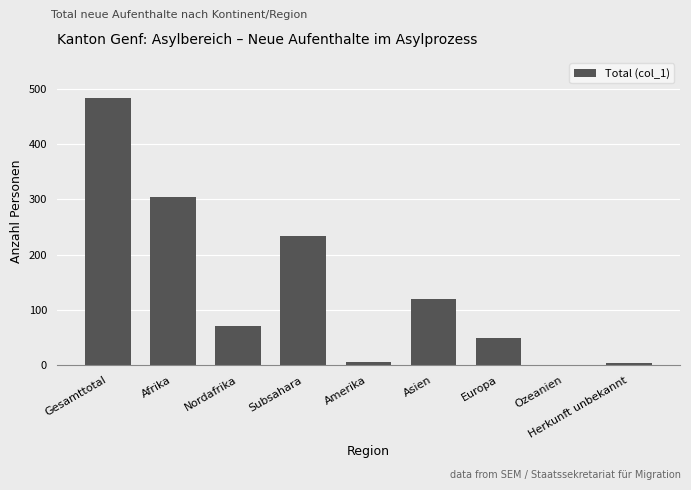

Is it true that the value at Nordafrika is 71?

True